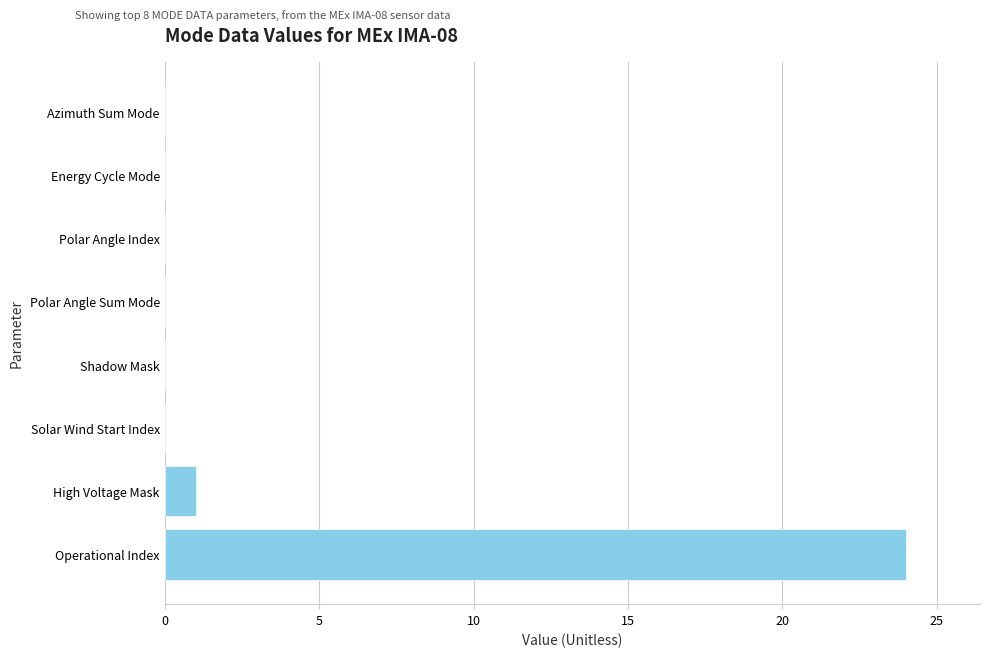

At which label is the value closest to 12?

High Voltage Mask